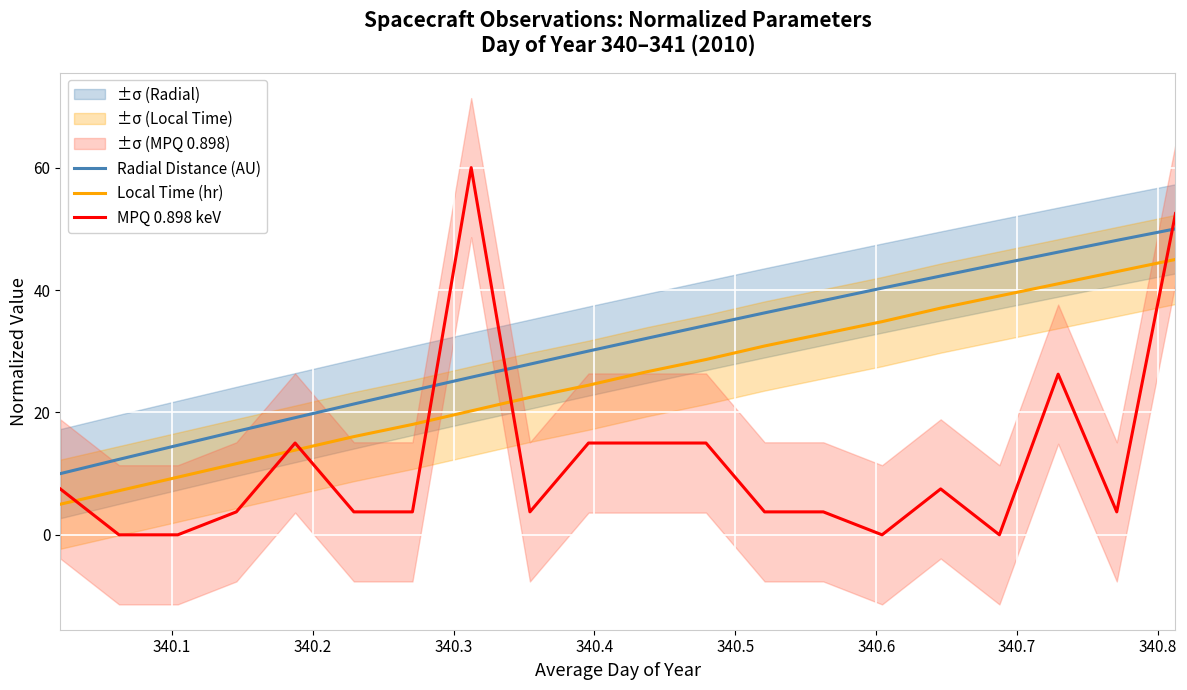

How many values in the Local Time (hr) series exceed 26?

10